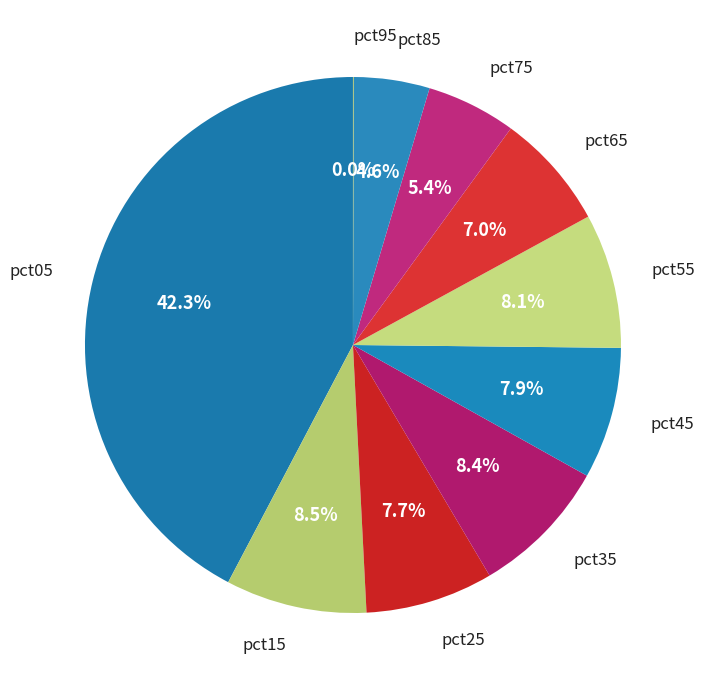

What is the largest slice in the pie chart?

pct05